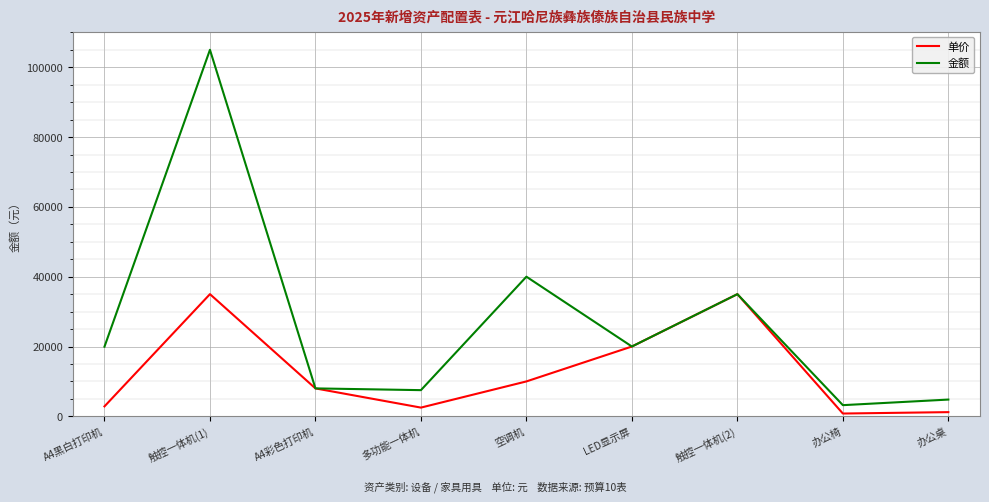

The value of 金额 at 触控一体机(2) is 35000. True or false?

True